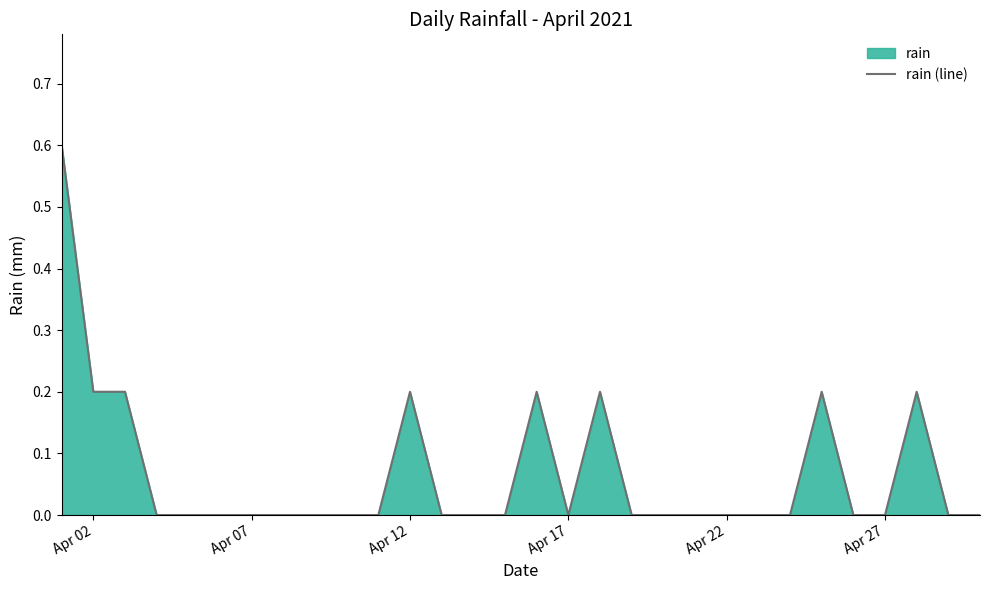

What is the greatest value displayed?

0.6